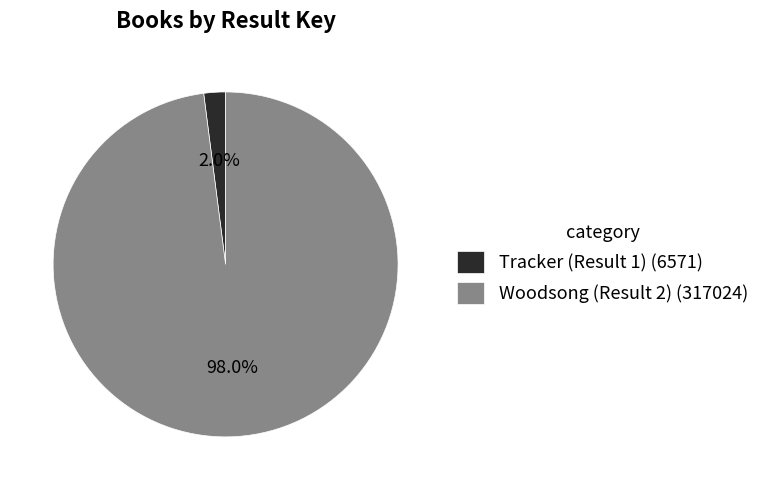

Combined, do Woodsong (Result 2) and Tracker (Result 1) account for over 50%?

Yes